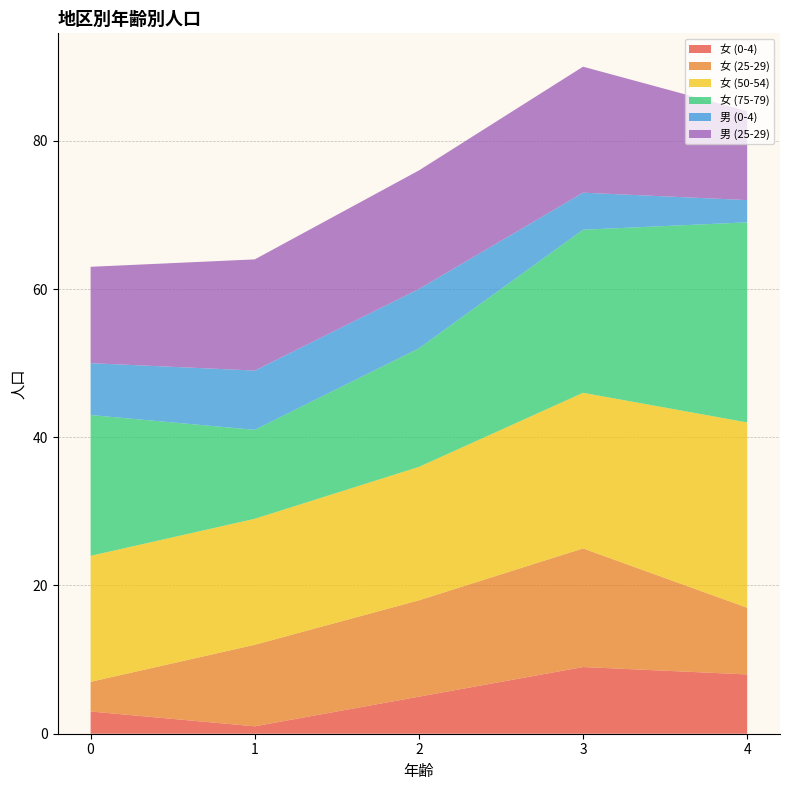

Reading left to right, list all the values displayed in this chart.

女 (0-4): 0=3	1=1	2=5	3=9	4=8
女 (25-29): 0=4	1=11	2=13	3=16	4=9
女 (50-54): 0=17	1=17	2=18	3=21	4=25
女 (75-79): 0=19	1=12	2=16	3=22	4=27
男 (0-4): 0=7	1=8	2=8	3=5	4=3
男 (25-29): 0=13	1=15	2=16	3=17	4=12